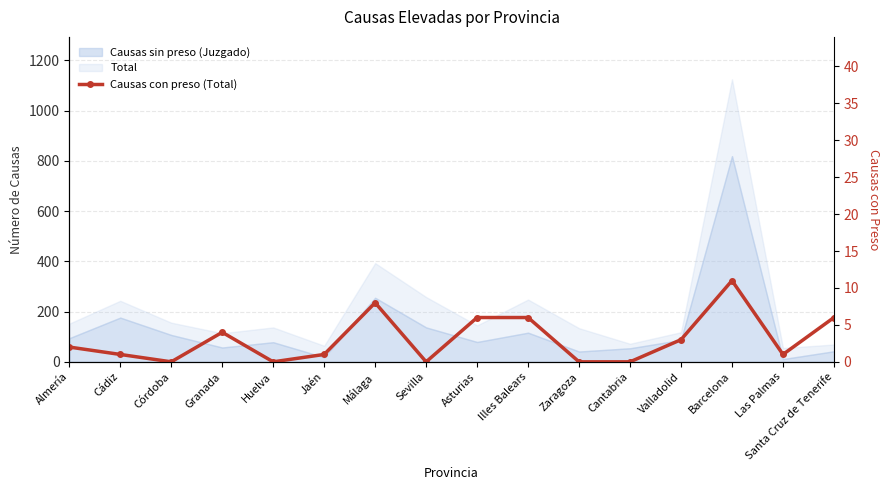

What is the average value?

3